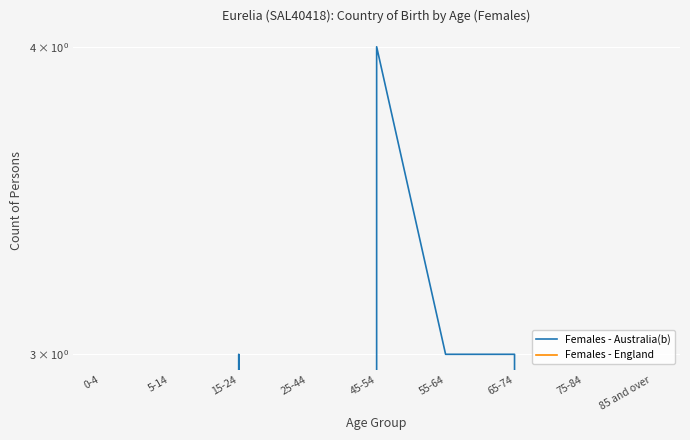

True or false: Females - England has a value of 0 at 5-14.

True